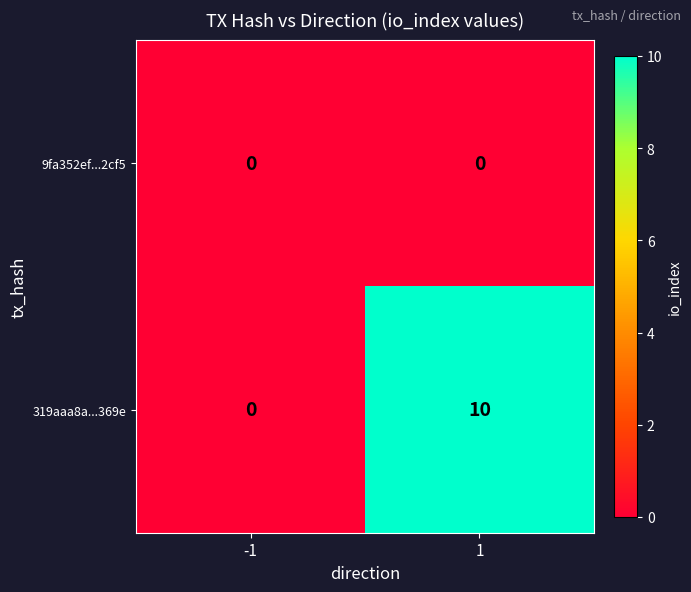

Rank the series by their maximum value, from highest to lowest.

319aaa8a...369e, 9fa352ef...2cf5